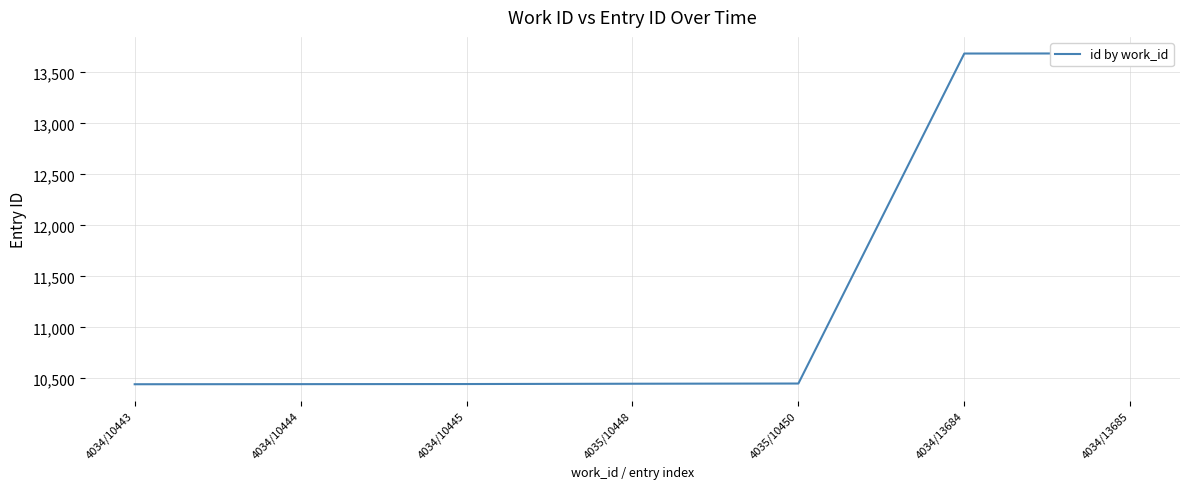

What is the difference between the maximum and second lowest values?

3241